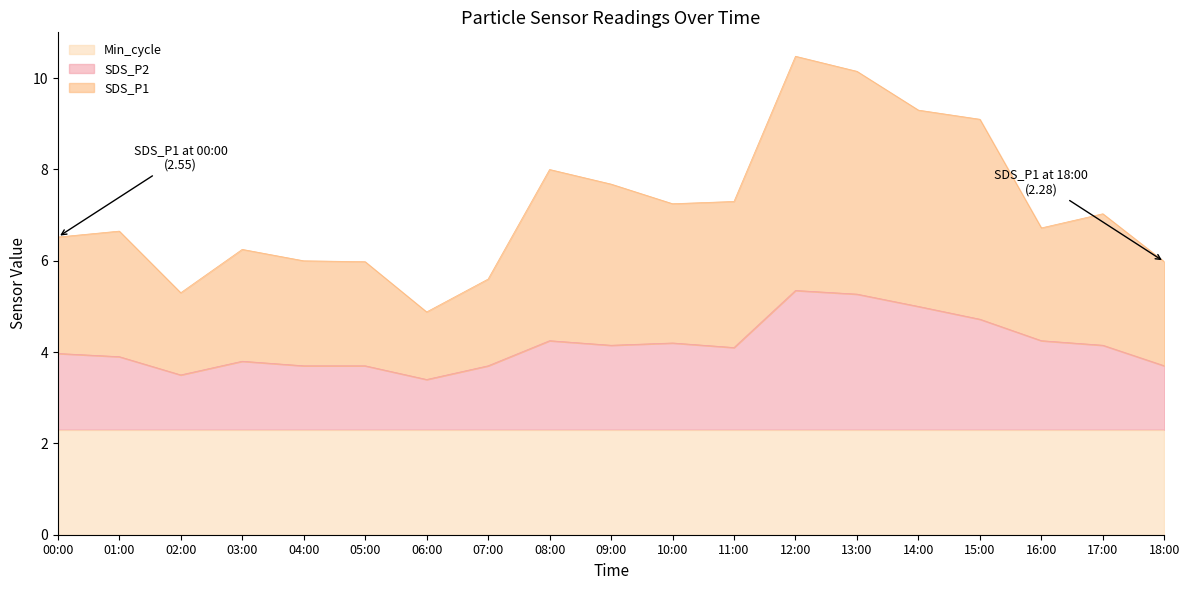

Which series has the widest spread of values?

SDS_P1